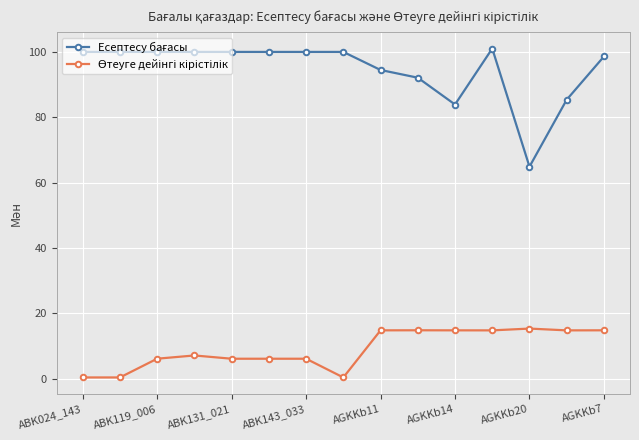

What is the greatest value displayed?

101.0